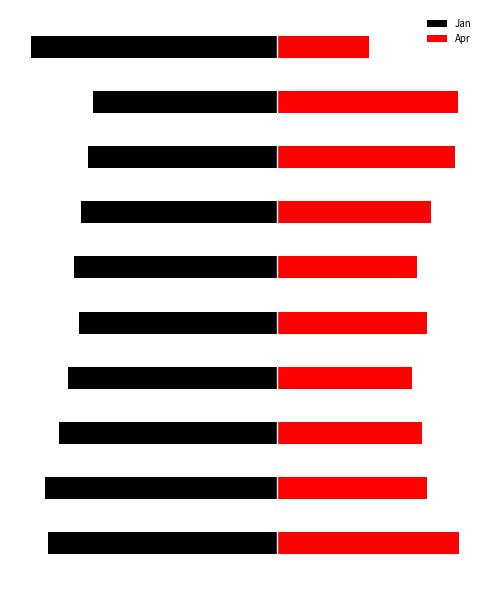

Is it true that Apr equals 0.2 at 9?

True